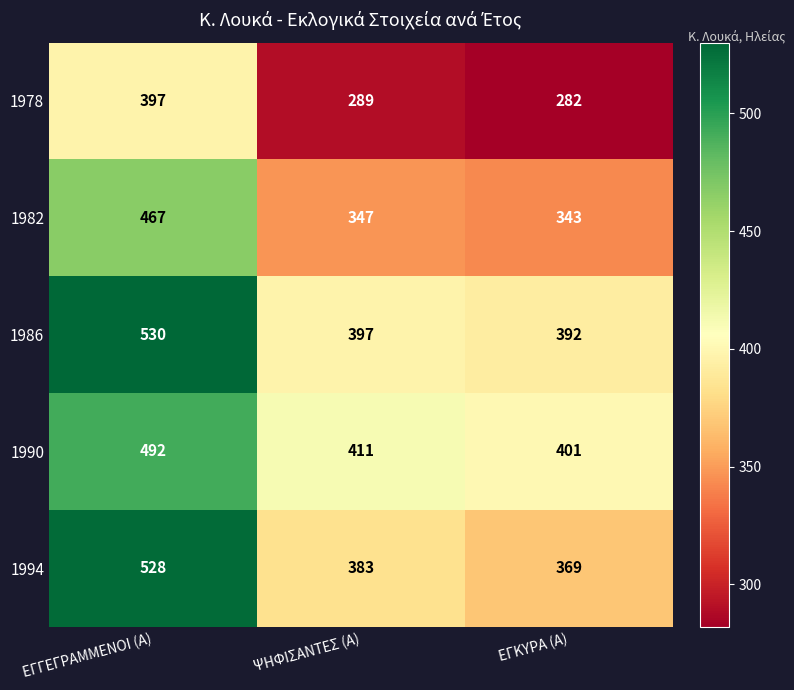

Reading right to left, list all the values displayed in this chart.

1978: ΕΓΚΥΡΑ (Α)=282	ΨΗΦΙΣΑΝΤΕΣ (Α)=289	ΕΓΓΕΓΡΑΜΜΕΝΟΙ (Α)=397
1982: ΕΓΚΥΡΑ (Α)=343	ΨΗΦΙΣΑΝΤΕΣ (Α)=347	ΕΓΓΕΓΡΑΜΜΕΝΟΙ (Α)=467
1986: ΕΓΚΥΡΑ (Α)=392	ΨΗΦΙΣΑΝΤΕΣ (Α)=397	ΕΓΓΕΓΡΑΜΜΕΝΟΙ (Α)=530
1990: ΕΓΚΥΡΑ (Α)=401	ΨΗΦΙΣΑΝΤΕΣ (Α)=411	ΕΓΓΕΓΡΑΜΜΕΝΟΙ (Α)=492
1994: ΕΓΚΥΡΑ (Α)=369	ΨΗΦΙΣΑΝΤΕΣ (Α)=383	ΕΓΓΕΓΡΑΜΜΕΝΟΙ (Α)=528